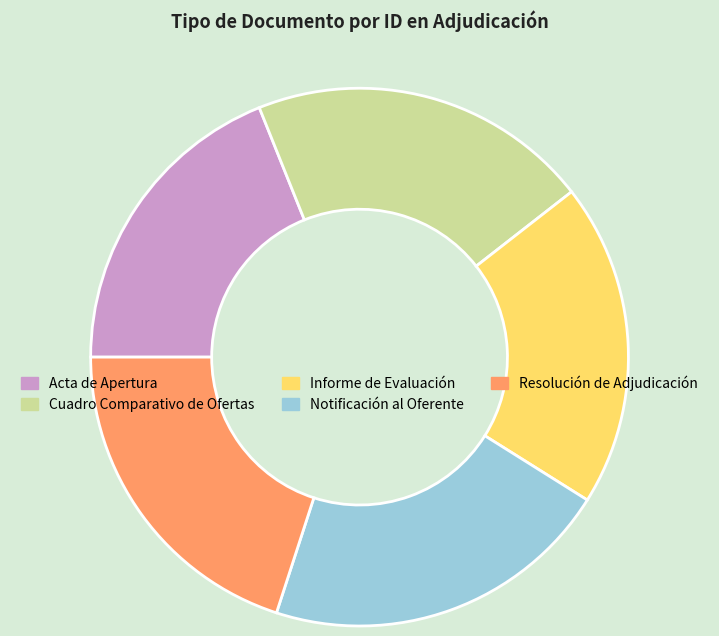

How many segments does this pie chart have?

5